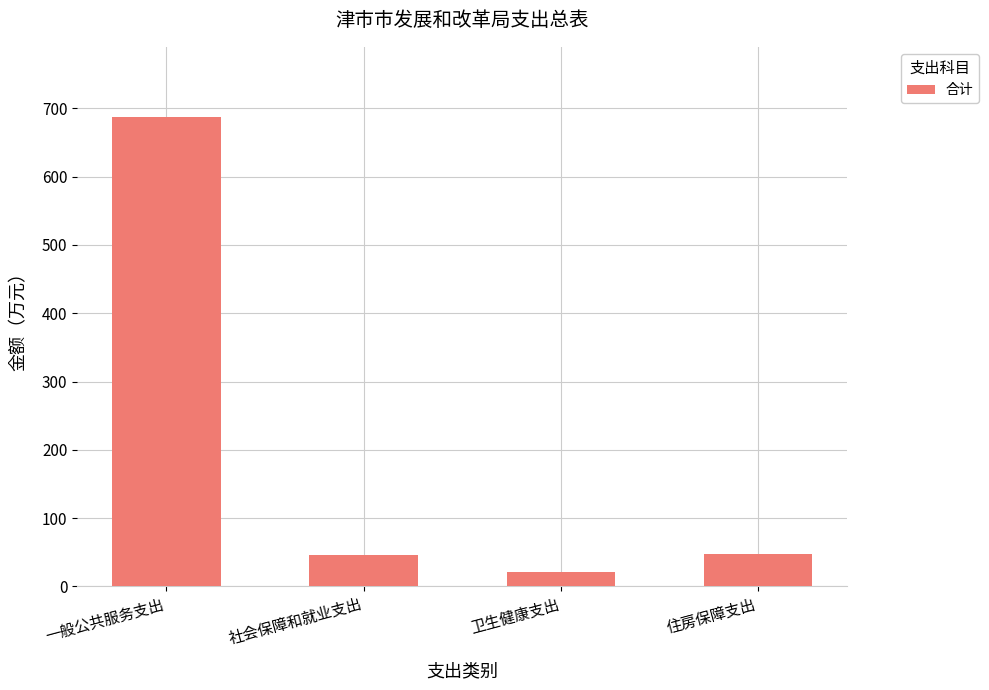

At which category does the chart reach its peak across all series?

一般公共服务支出